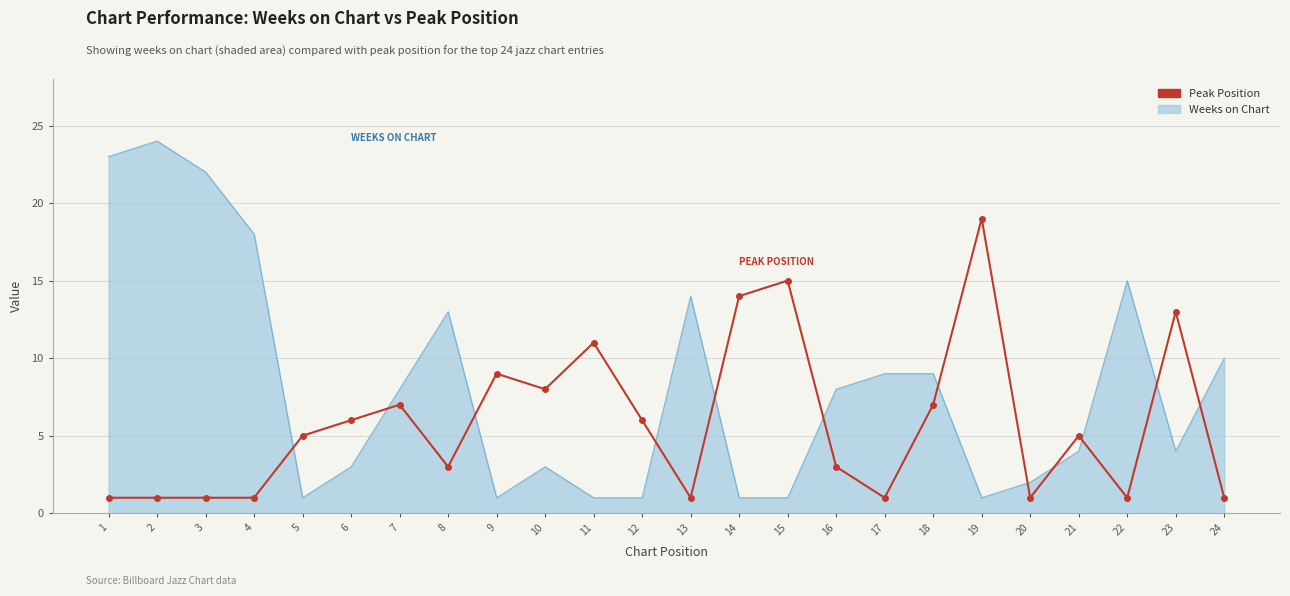

What is the greatest value displayed?

24